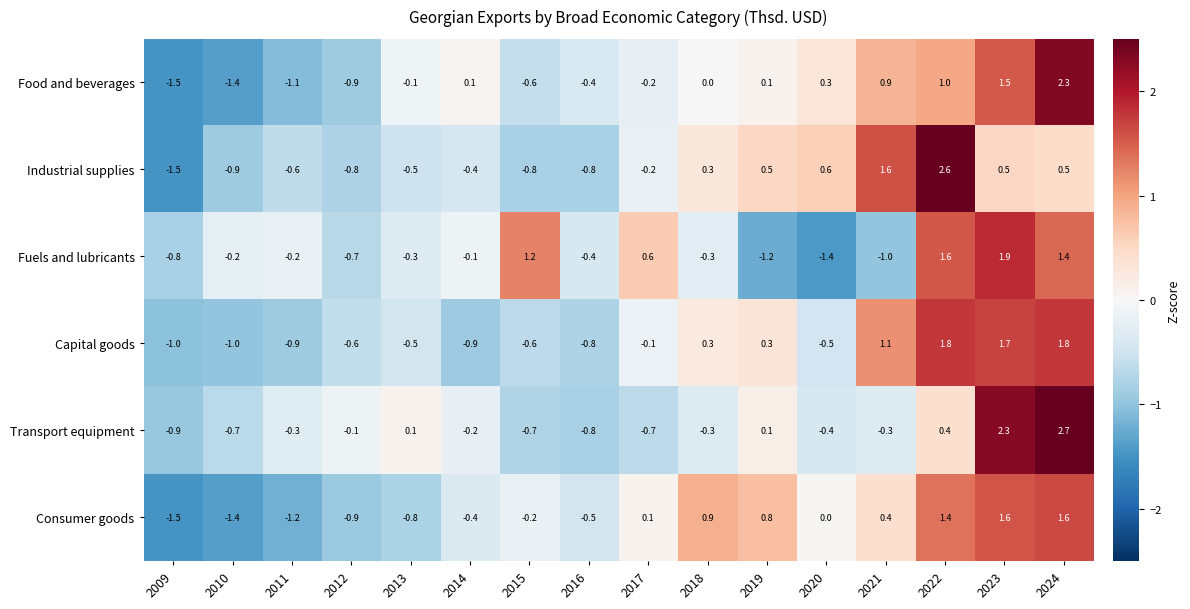

The Capital goods series shows 0.3 at 2018. True or false?

True